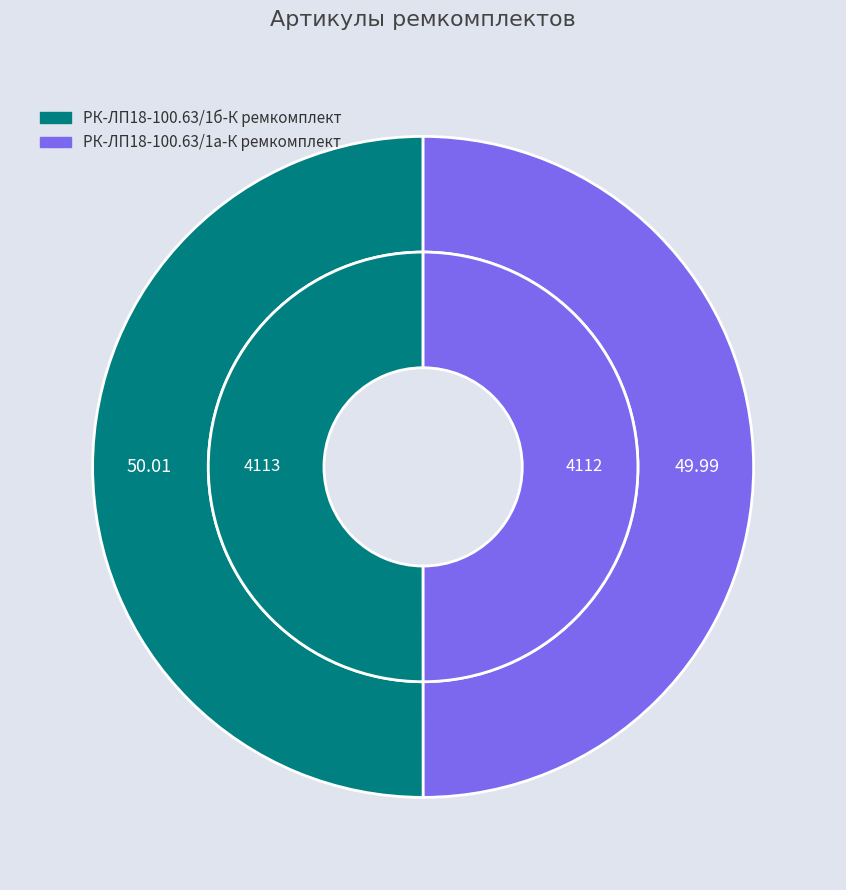

Rank the categories by value from highest to lowest.

РК-ЛП18-100.63/1б-К ремкомплект, РК-ЛП18-100.63/1а-К ремкомплект